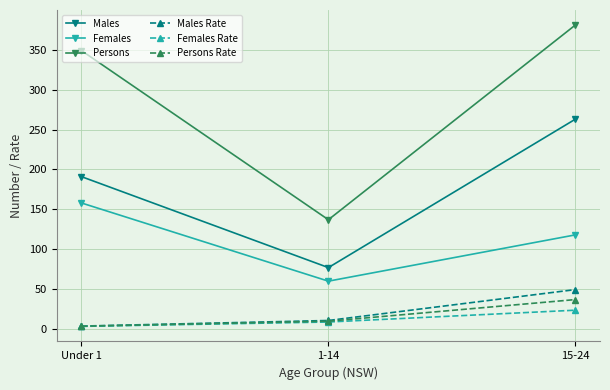

List the labels in order of Males value, largest first.

15-24, Under 1, 1-14